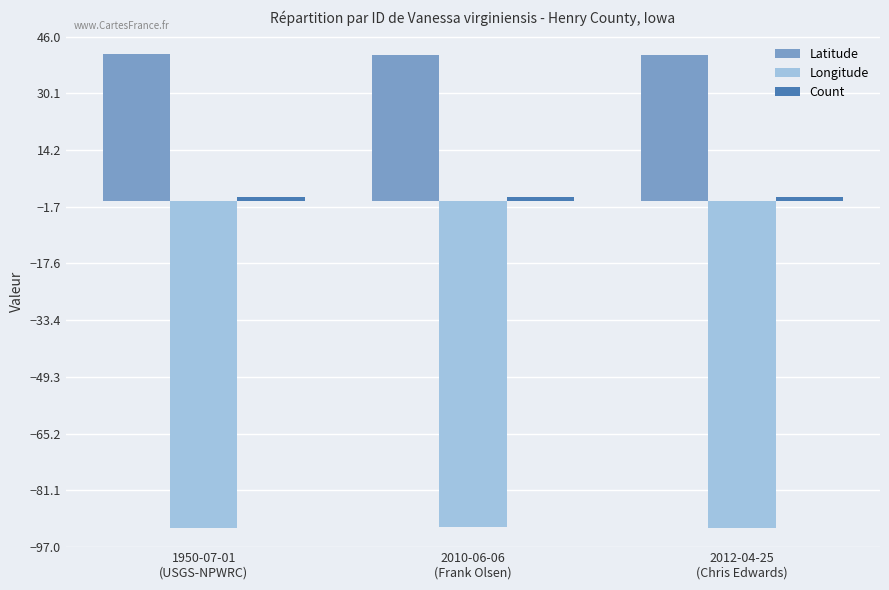

What is the highest value of the Longitude series?

-91.4